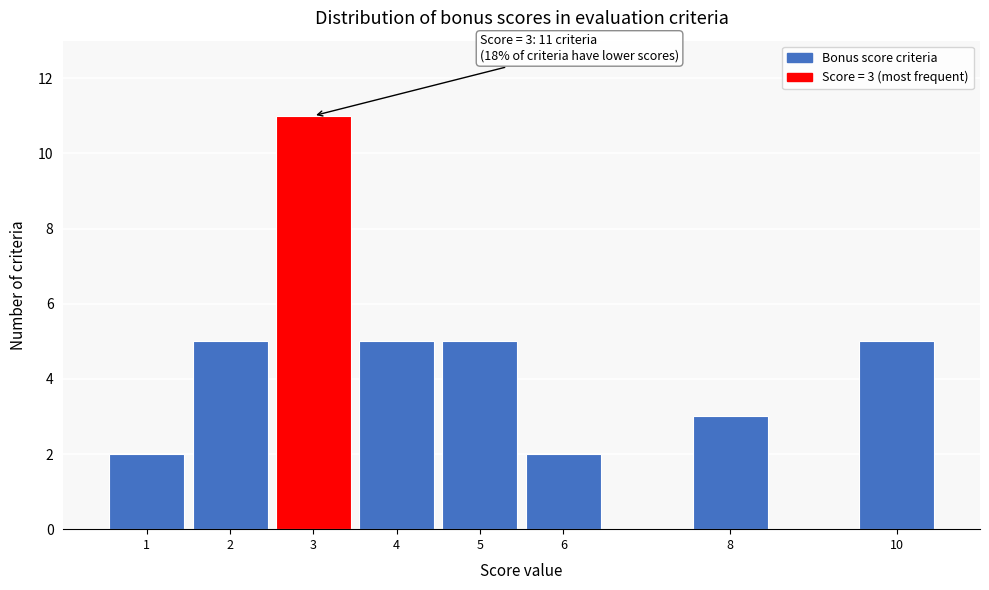

Reading left to right, extract all data points from this chart.

2	5	11	5	5	2	3	5